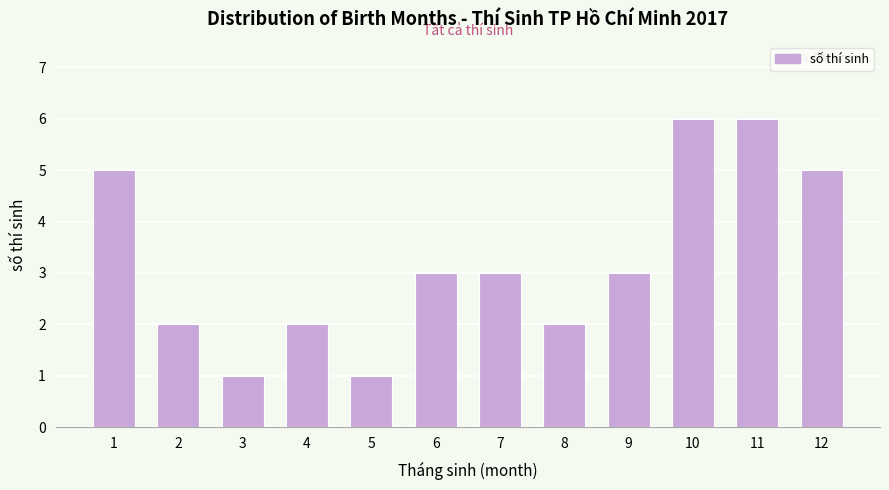

Reading left to right, extract all data points from this chart.

1=5	2=2	3=1	4=2	5=1	6=3	7=3	8=2	9=3	10=6	11=6	12=5